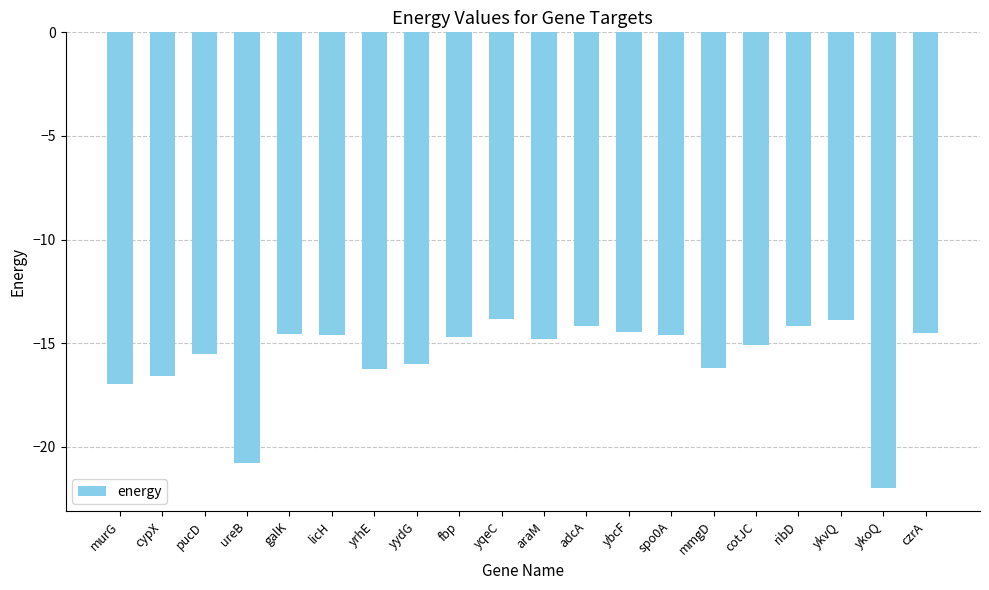

What is the greatest value displayed?

-13.8